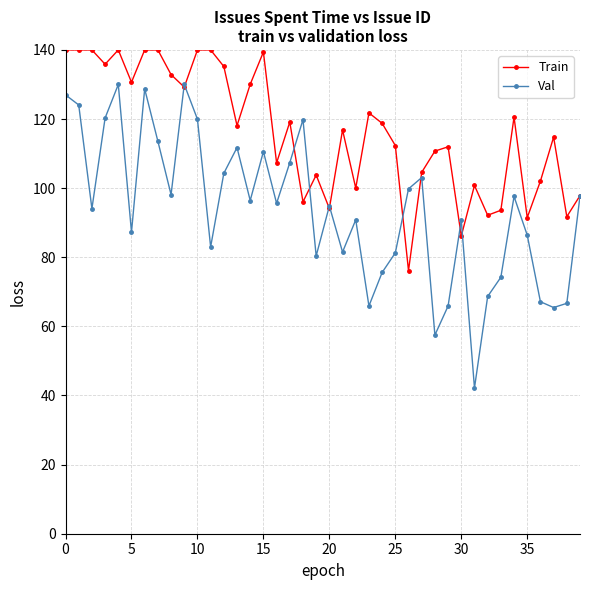

True or false: Train has more than 0 points higher than both neighbors.

True